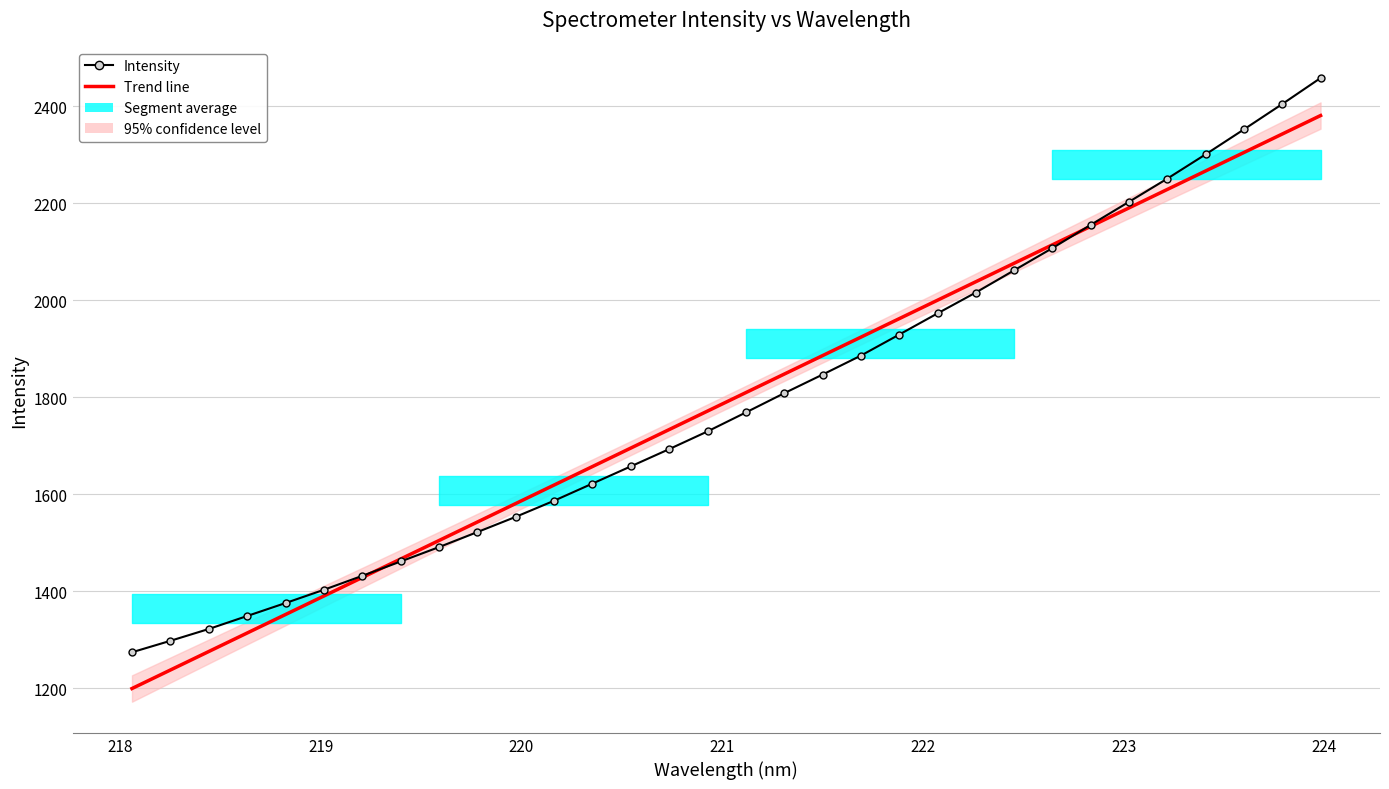

What is the sum of all Trend line values?

57290.3